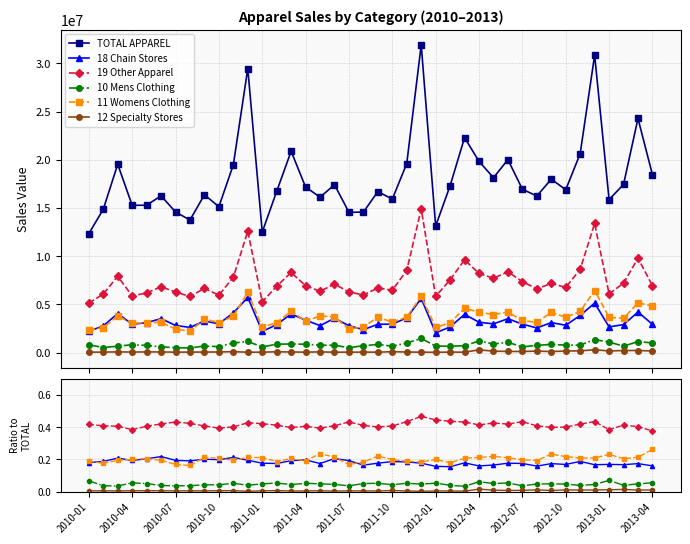

How many interior local peaks does the 18 Chain Stores series have?

13